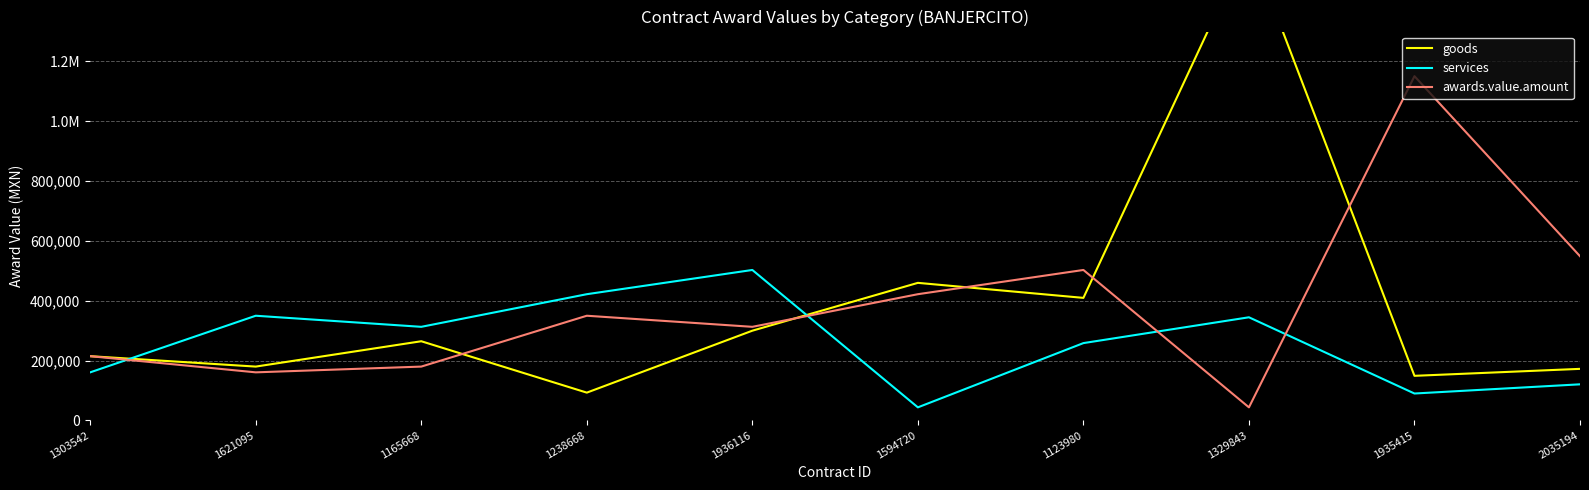

How many lines are shown in the chart?

3